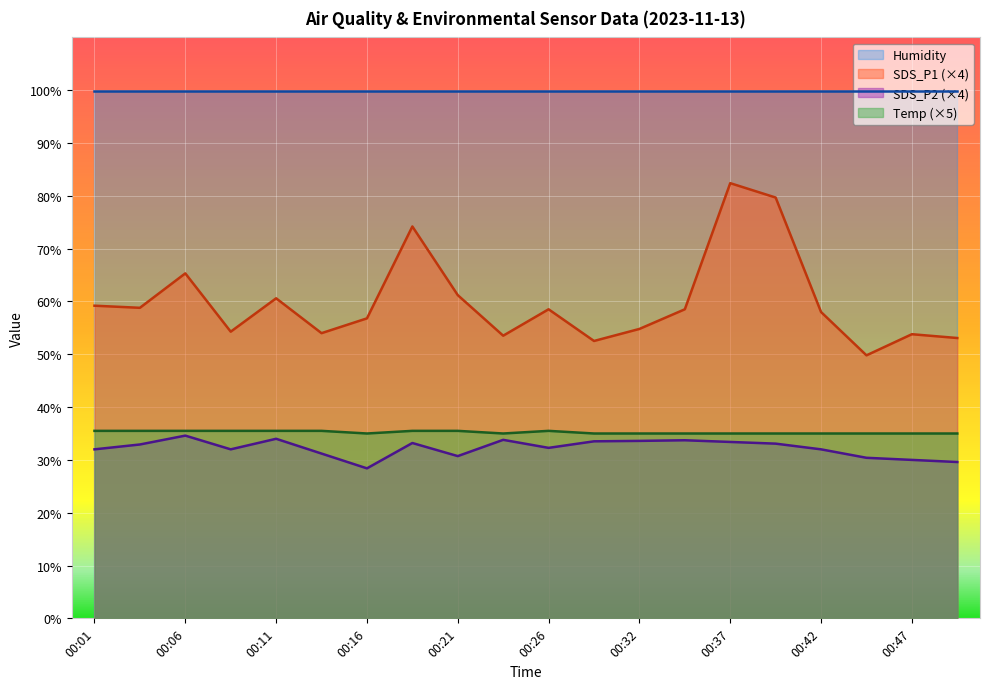

In Temp, how many points are lower than both neighbors (excluding endpoints)?

2